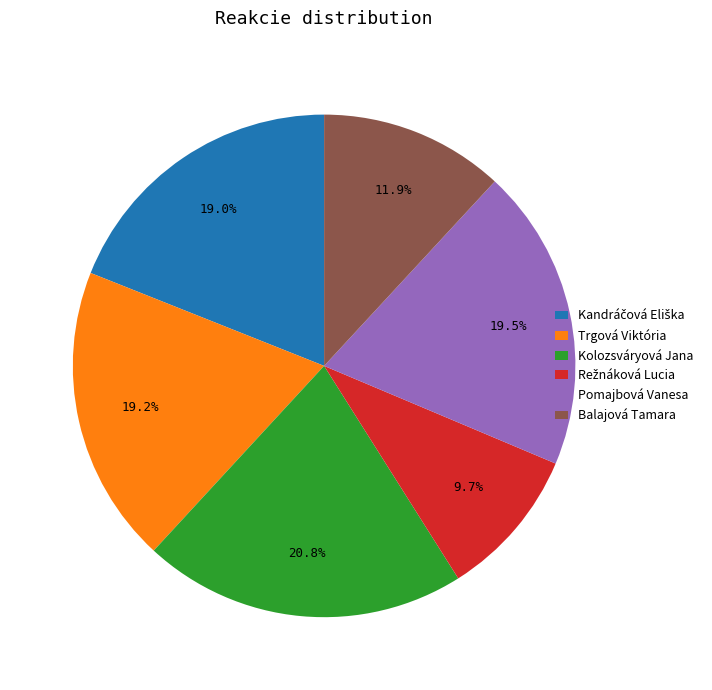

To the nearest percent, what portion does Balajová Tamara represent?

12%